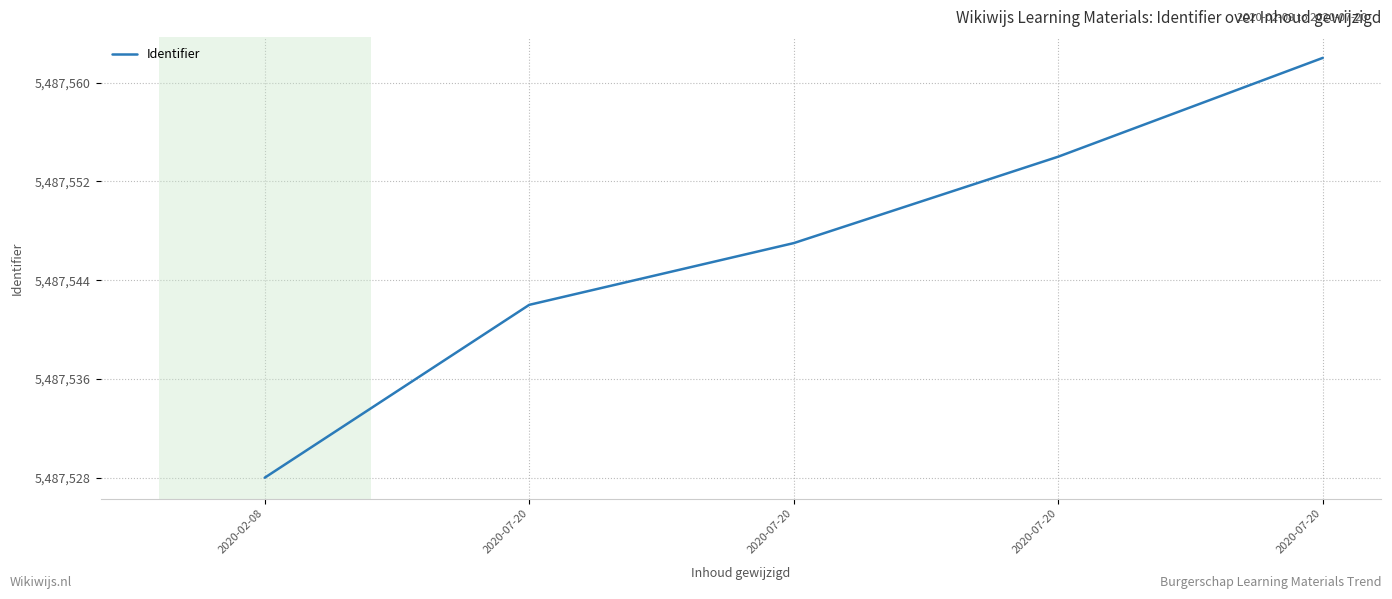

Rank the categories by value from lowest to highest.

2020-02-08, 2020-07-20, 2020-07-20, 2020-07-20, 2020-07-20